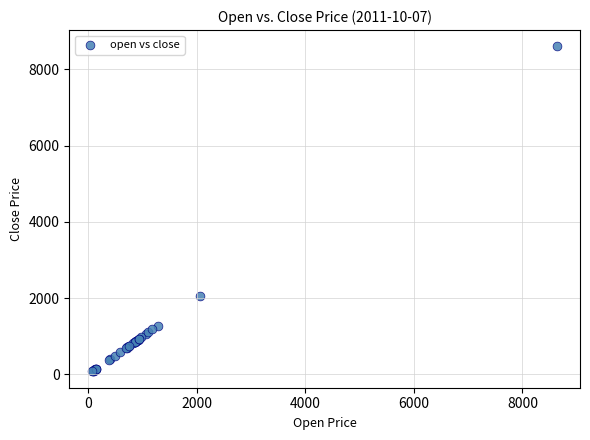

What Y value in the scatter plot is closest to 4342?

2071.1